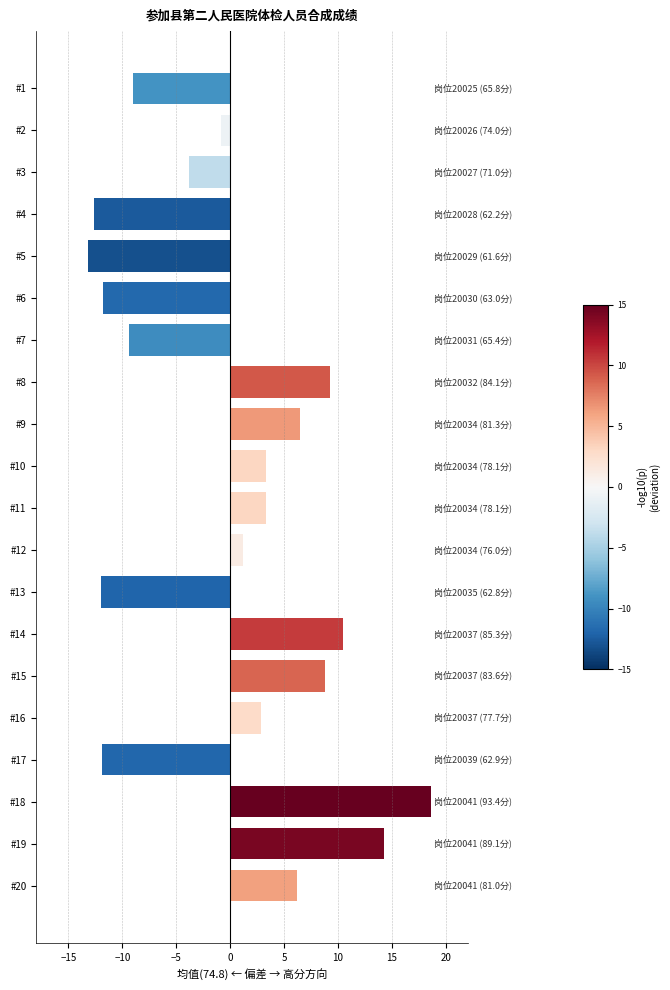

How many bars are there in total?

20